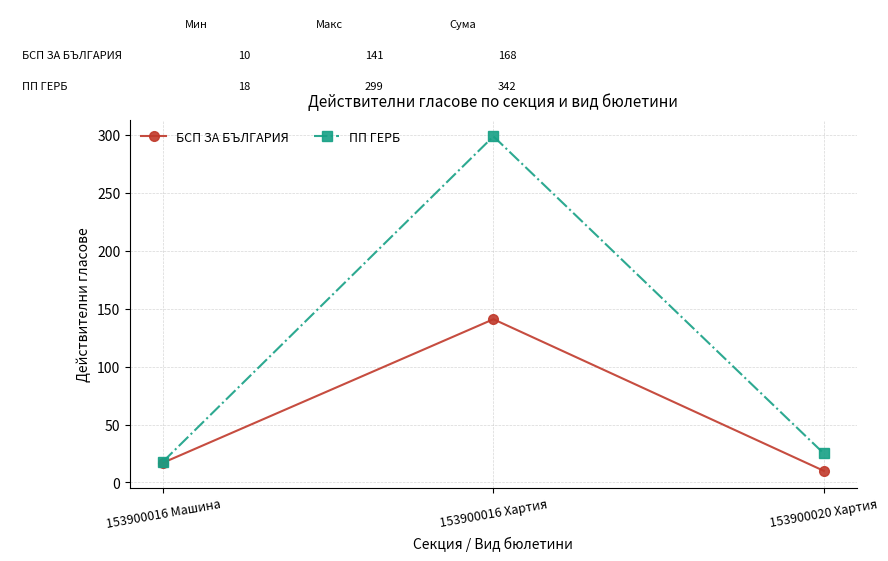

What is the sum of all БСП ЗА БЪЛГАРИЯ values?

168